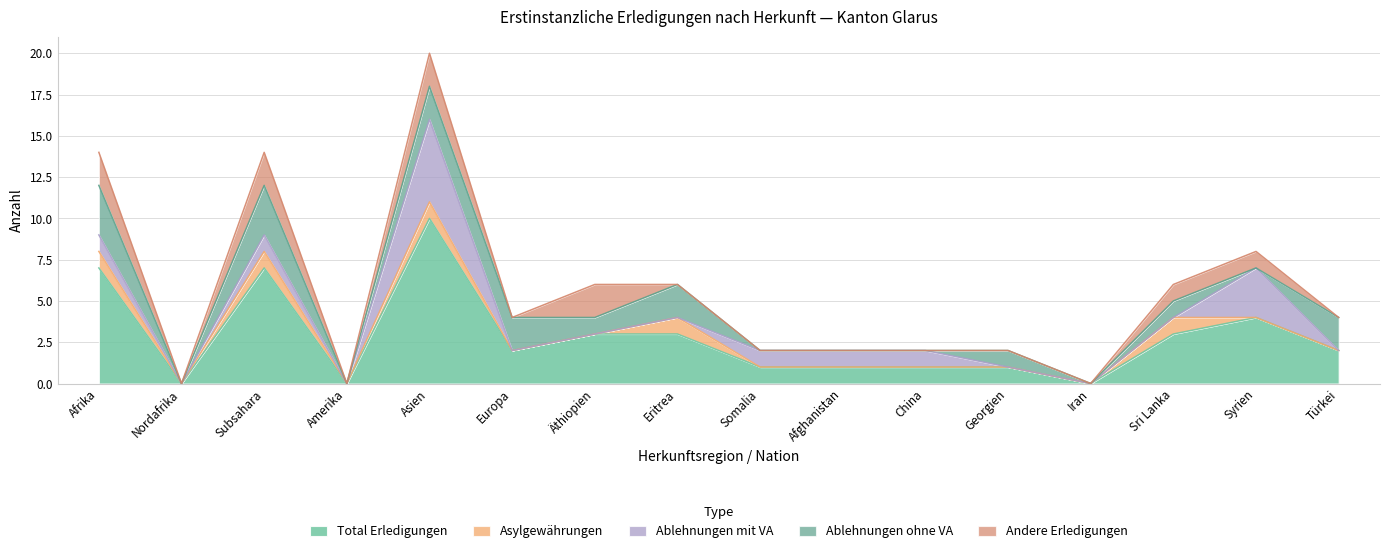

The value of Asylgewährungen at Sri Lanka is 1. True or false?

True